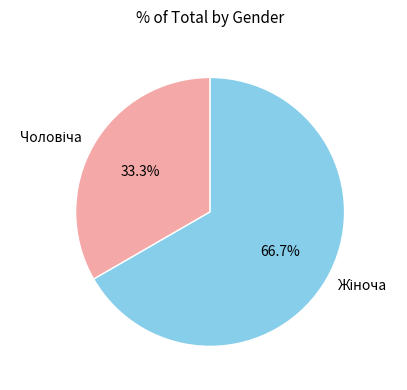

Is there any slice that represents more than half of the pie?

Yes